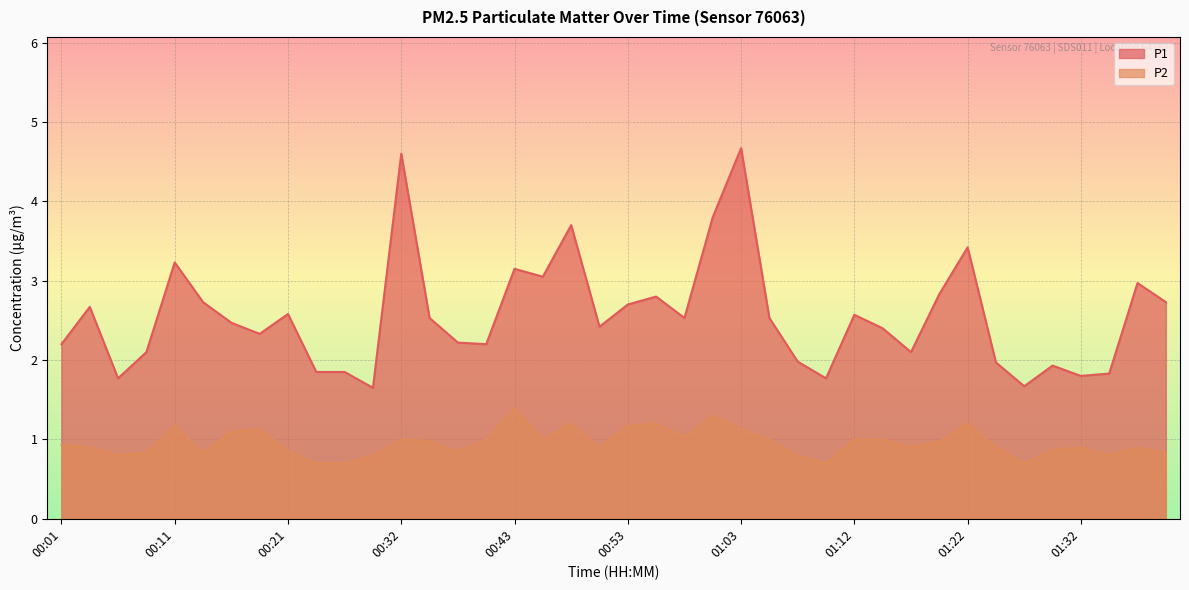

Reading left to right, what are all the values shown in this chart?

P1: 2.2	2.7	1.8	2.1	3.2	2.7	2.5	2.3	2.6	1.9	1.9	1.6	4.6	2.5	2.2	2.2	3.1	3.0	3.7	2.4	2.7	2.8	2.5	3.8	4.7	2.5	2.0	1.8	2.6	2.4	2.1	2.8	3.4	2.0	1.7	1.9	1.8	1.8	3.0	2.7
P2: 0.9	0.9	0.8	0.8	1.2	0.8	1.1	1.1	0.8	0.7	0.7	0.8	1.0	1.0	0.8	1.0	1.4	1.0	1.2	0.9	1.2	1.2	1.0	1.3	1.1	1.0	0.8	0.7	1.0	1.0	0.9	1.0	1.2	0.9	0.7	0.9	0.9	0.8	0.9	0.8